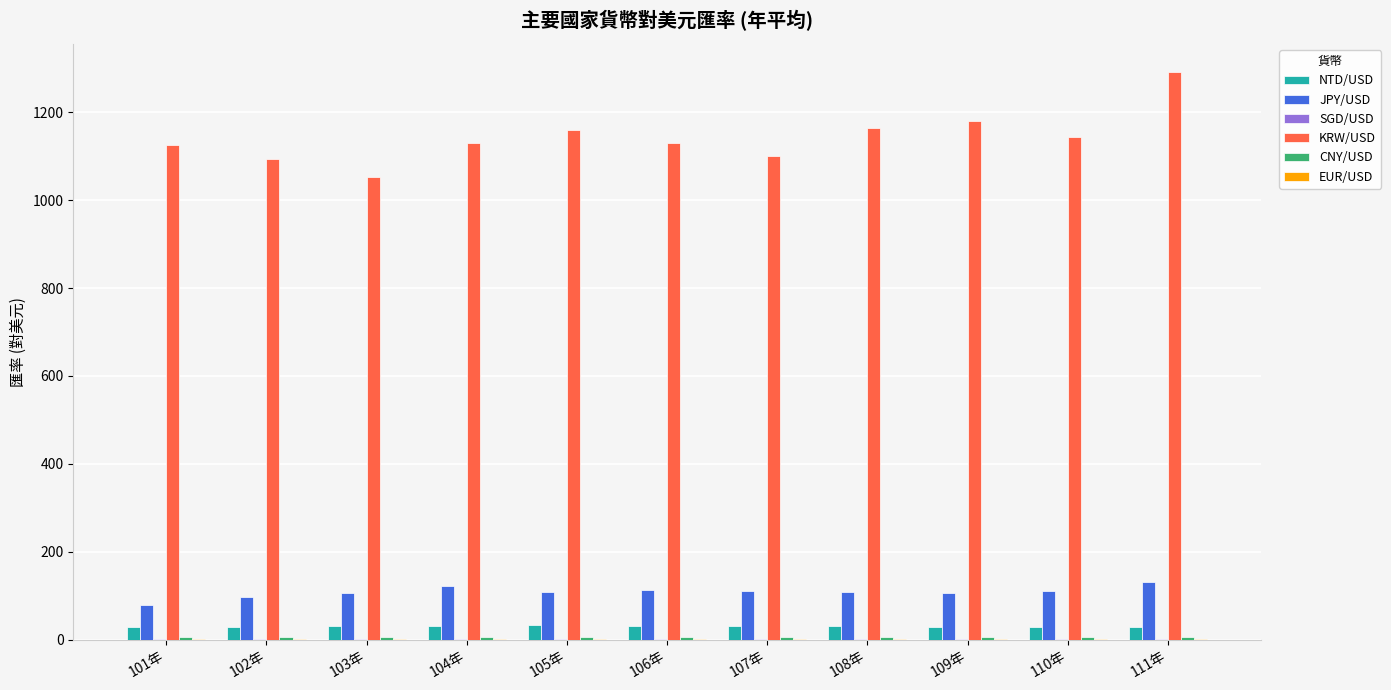

True or false: JPY/USD has a value of 106.8 at 109年.

True